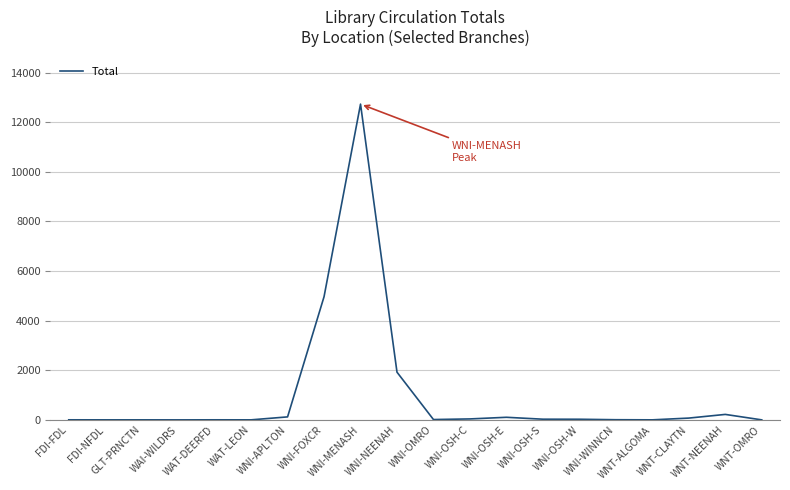

What is the sum of all values?

20265